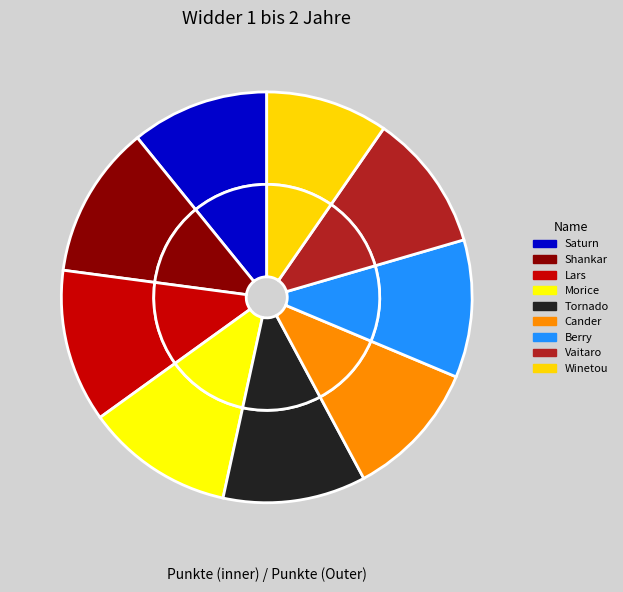

To the nearest percent, what portion does Lars represent?

12%